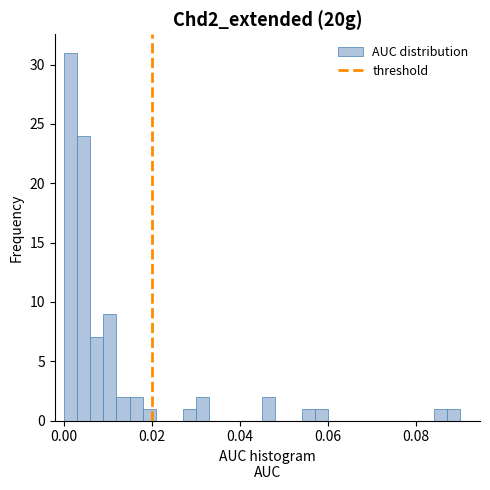

Around what value on the x-axis is the tallest bar? Give the approximate position of its centre, as read against the axis.

0.002